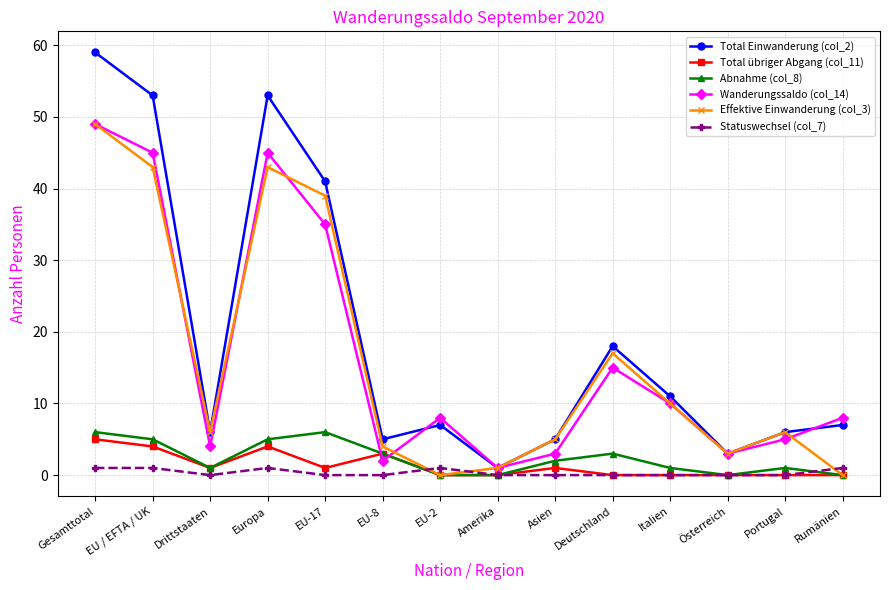

What is the label of the 13th point from the left?

Portugal